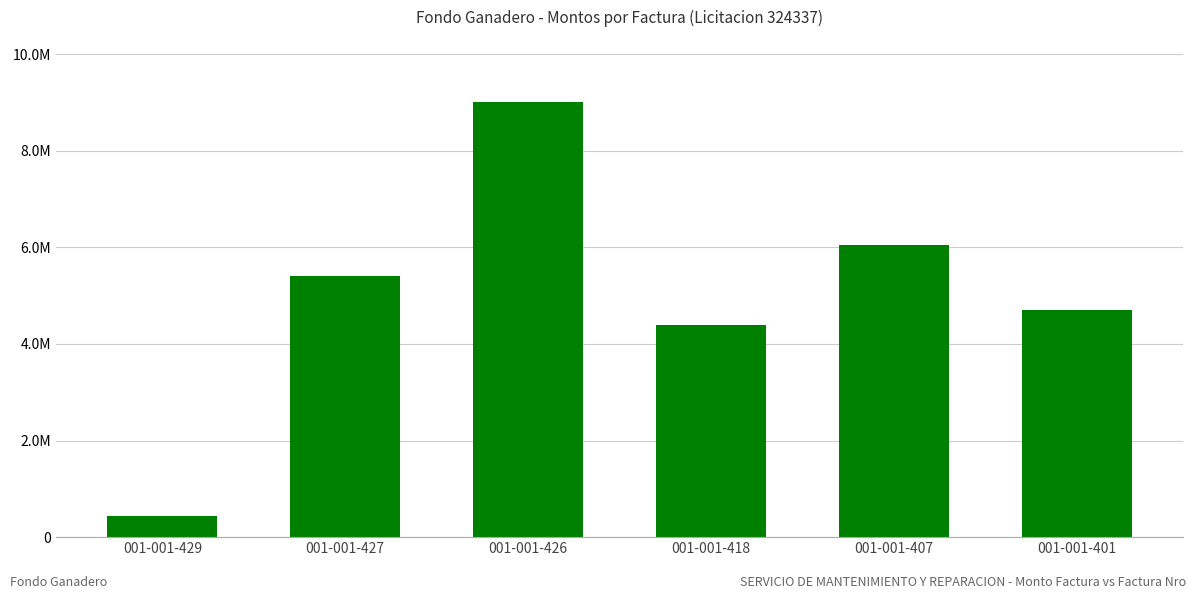

Are the bars horizontal?

No